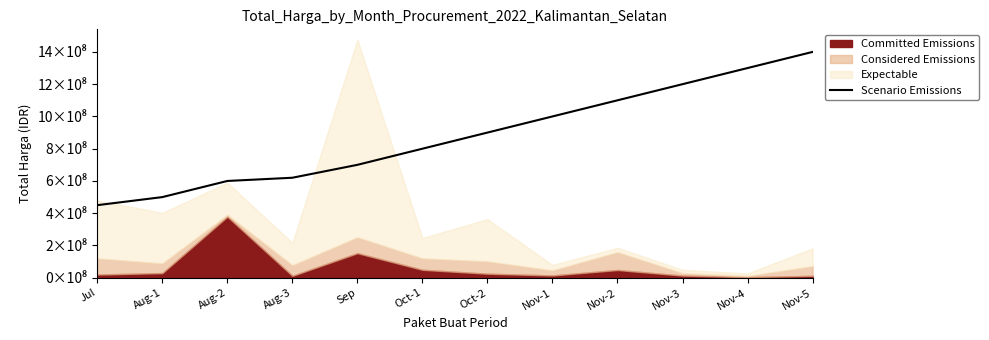

What is the average value?

880833333